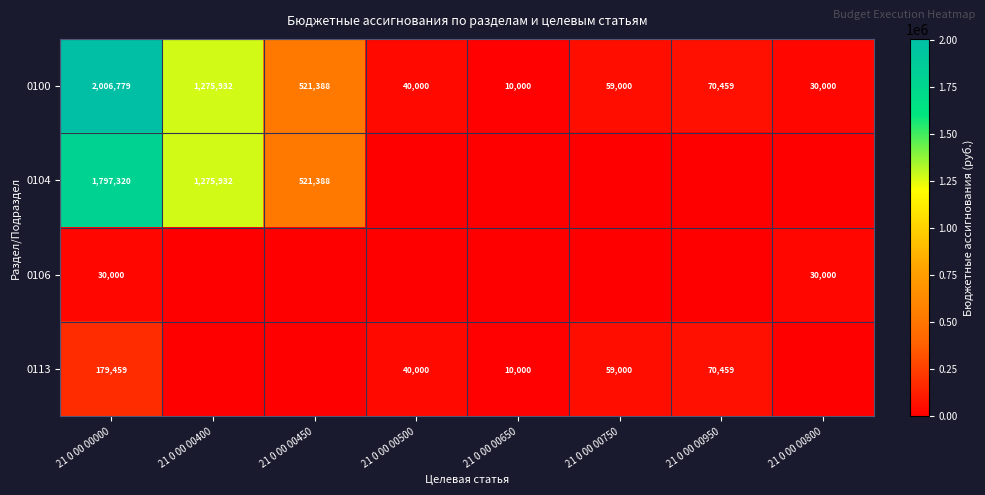

Rank the series at 21 0 00 00000 from highest to lowest value.

0100, 0104, 0113, 0106